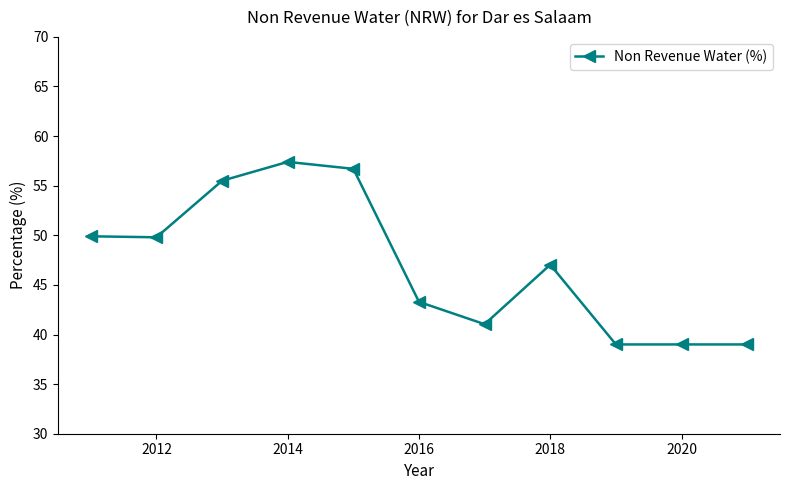

What is the greatest value displayed?

57.4